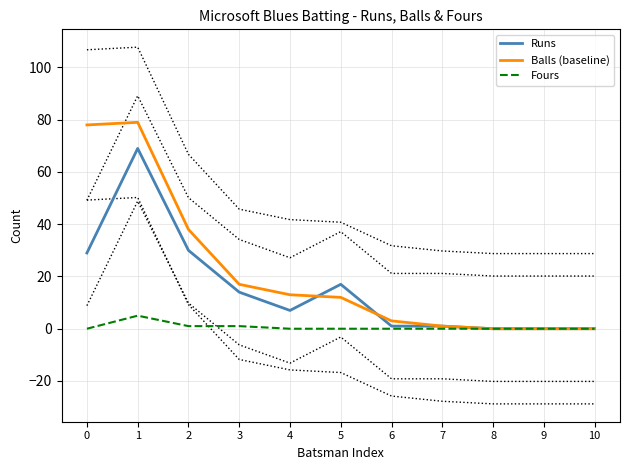

What is the difference between the maximum and second lowest values in the Balls (baseline) series?

79